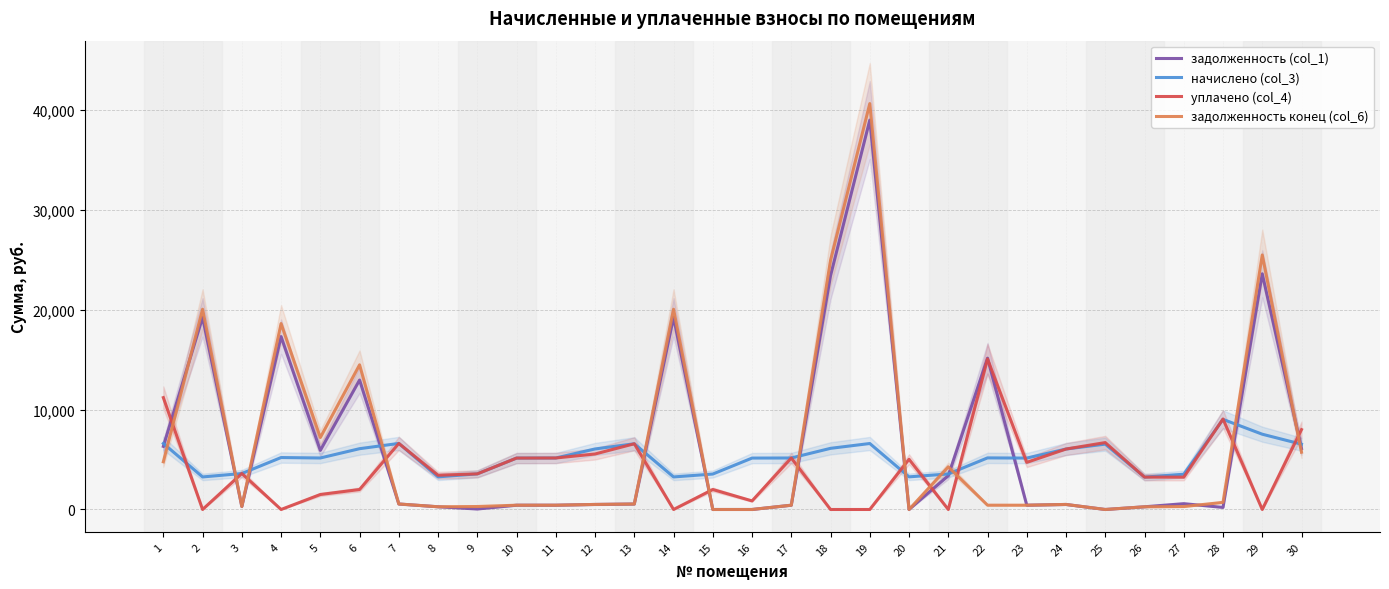

True or false: задолженность (col_1) and задолженность конец (col_6) cross at least once.

True